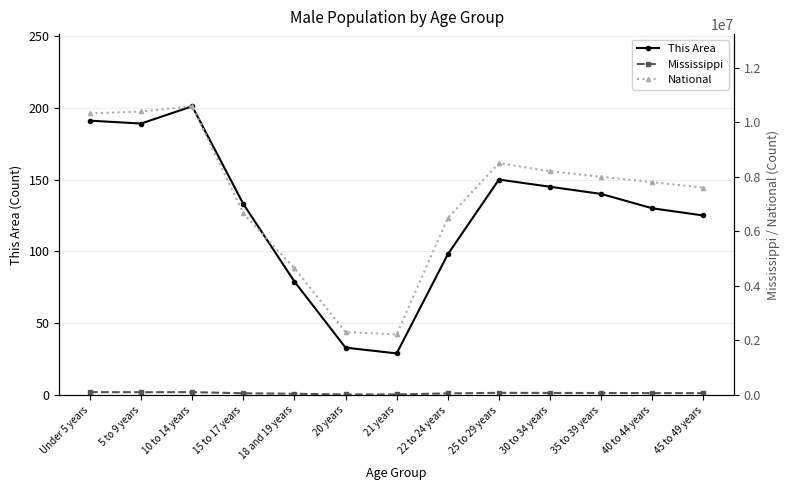

How many categories are shown in the chart?

13